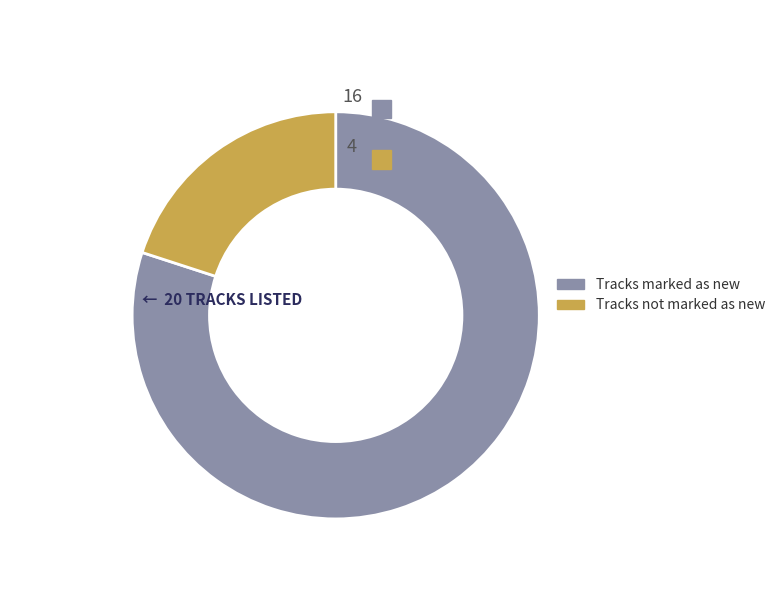

The Yes slice represents 89% of the pie. True or false?

False